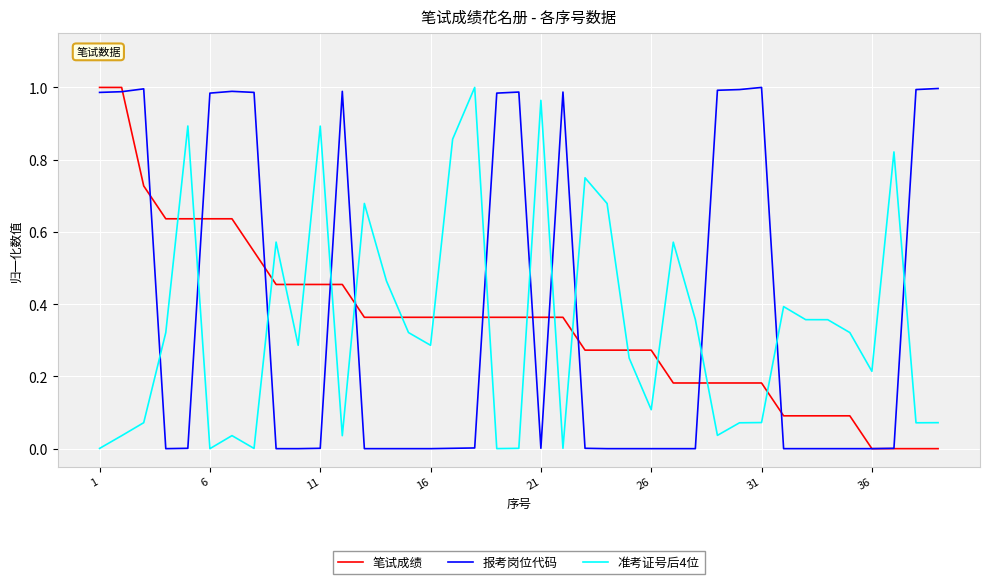

Which series ends up on top after the final intersection of 笔试成绩 and 准考证号后4位?

准考证号后4位